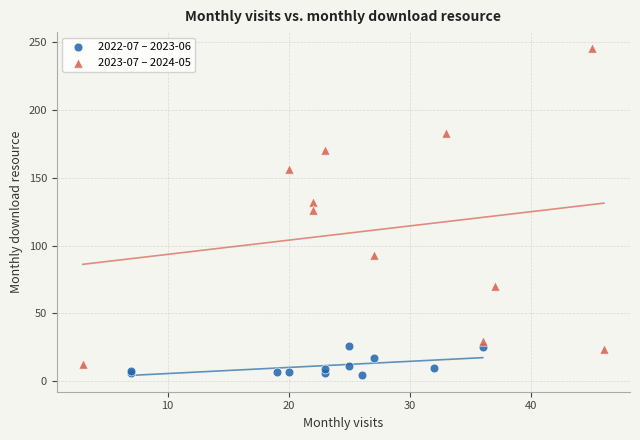

What are all the series names shown in the legend?

2022-07 – 2023-06, 2023-07 – 2024-05